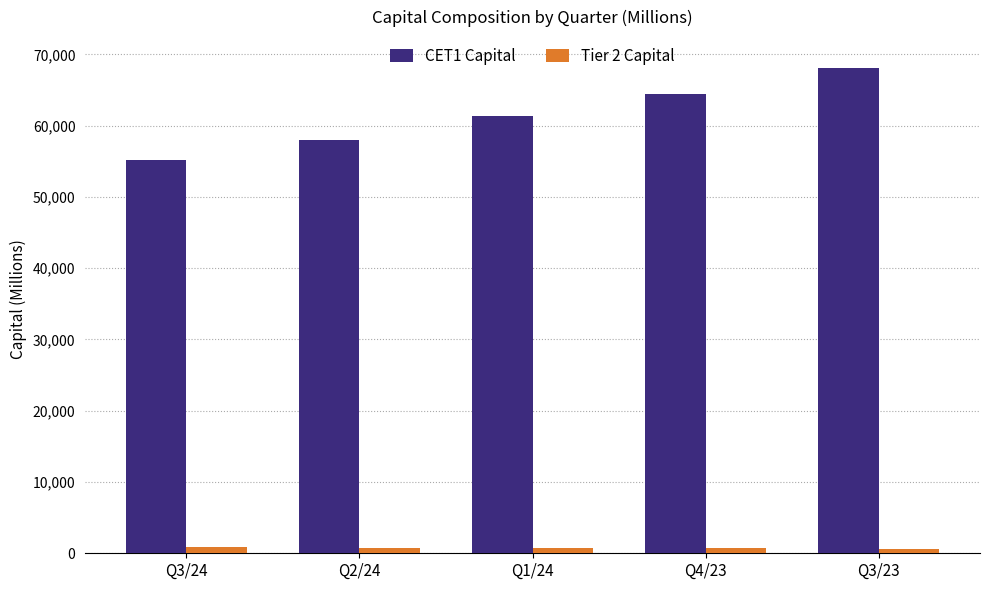

Rank the series by their average value, from lowest to highest.

Tier 2 Capital, CET1 Capital